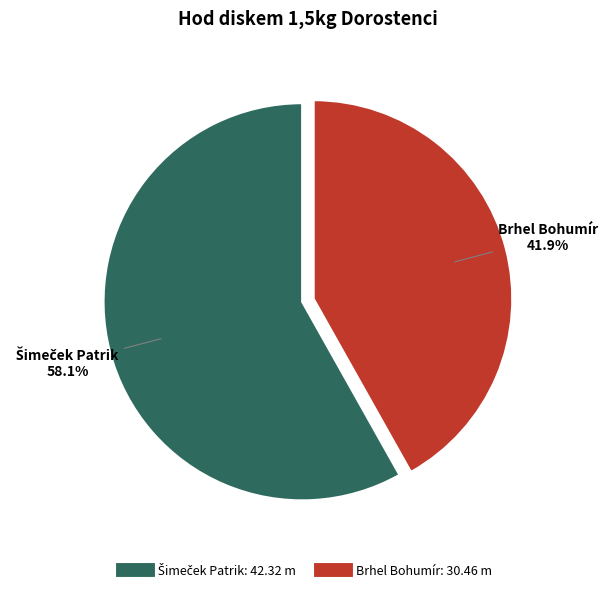

To the nearest percent, what portion does Brhel Bohumír represent?

42%